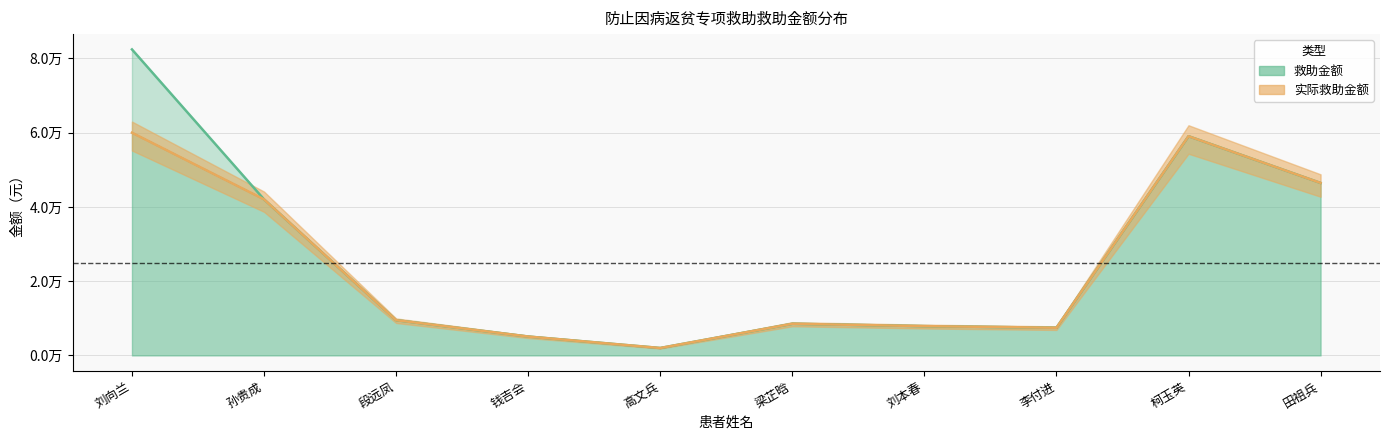

How many lines are shown in the chart?

2